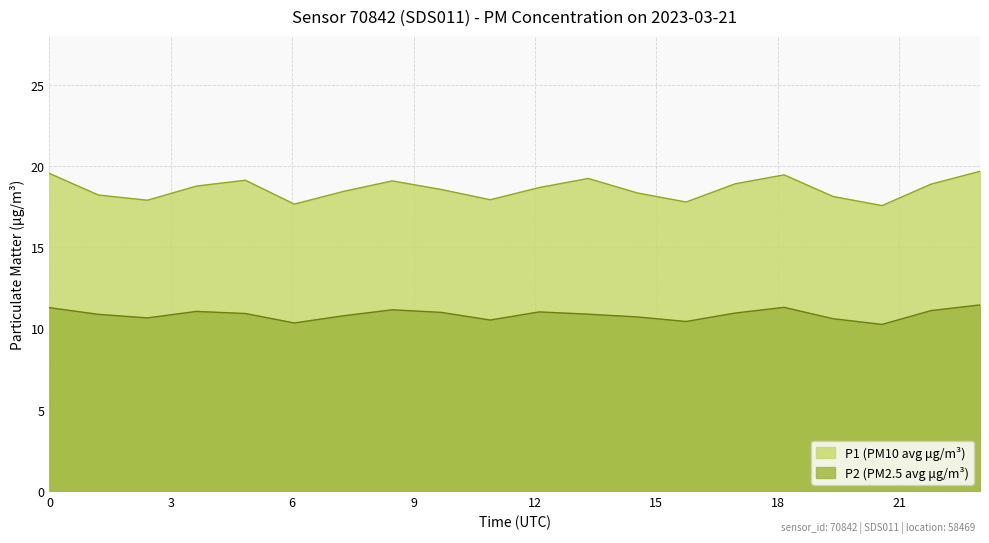

What value does the P1 series have at 01:12?

18.2